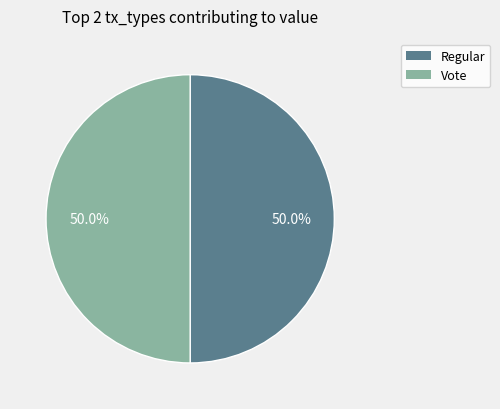

What is the total percentage of Regular and Vote?

100.0%